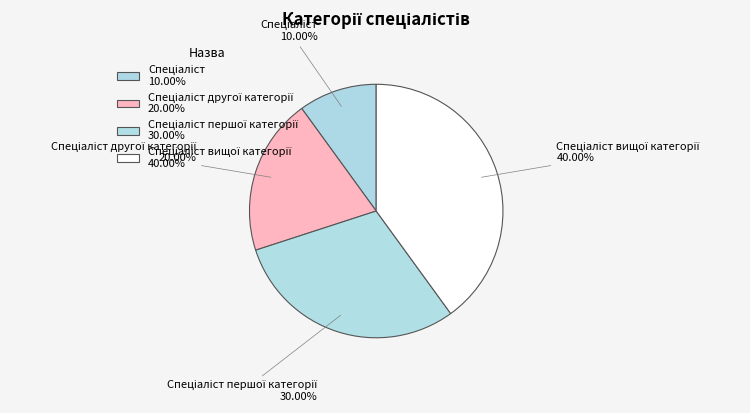

What is the largest slice in the pie chart?

Спеціаліст вищої категорії